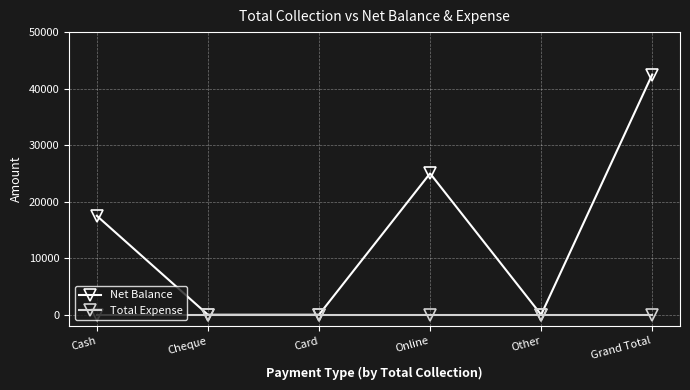

What is the maximum value shown in the chart?

42500